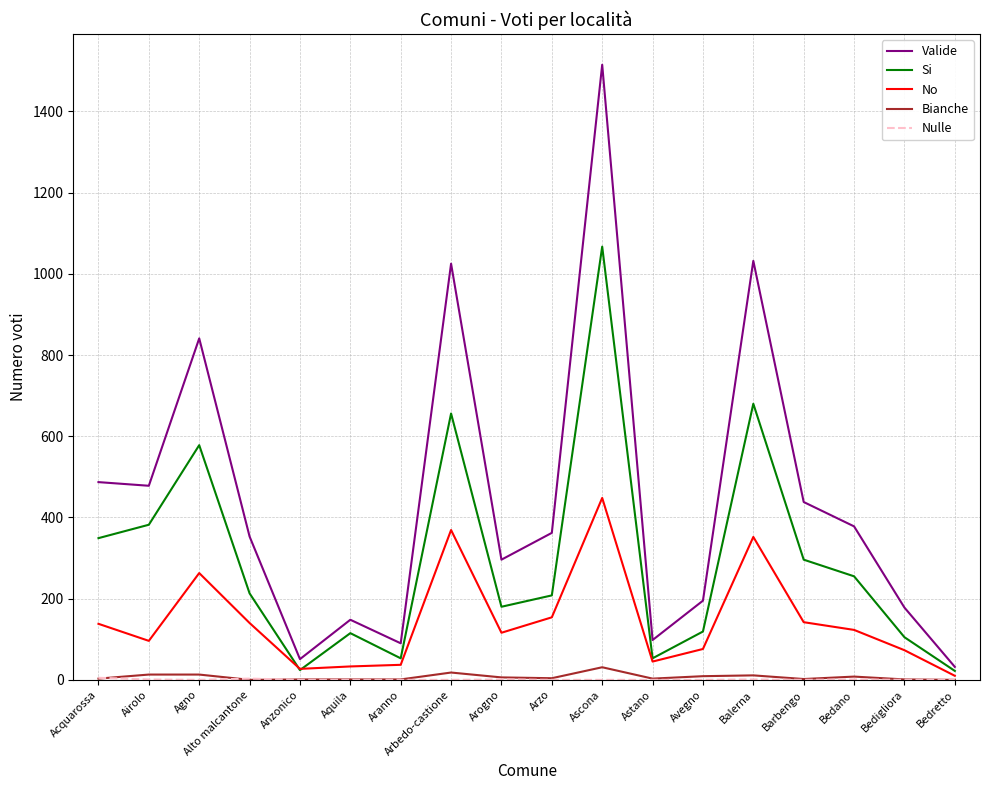

Is the value of No at Balerna greater than the value of Valide at Bedano?

No